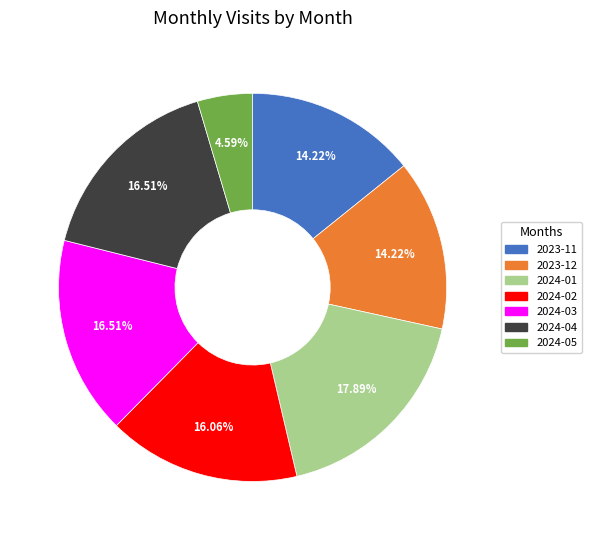

Which category has the biggest portion of the pie?

2024-01